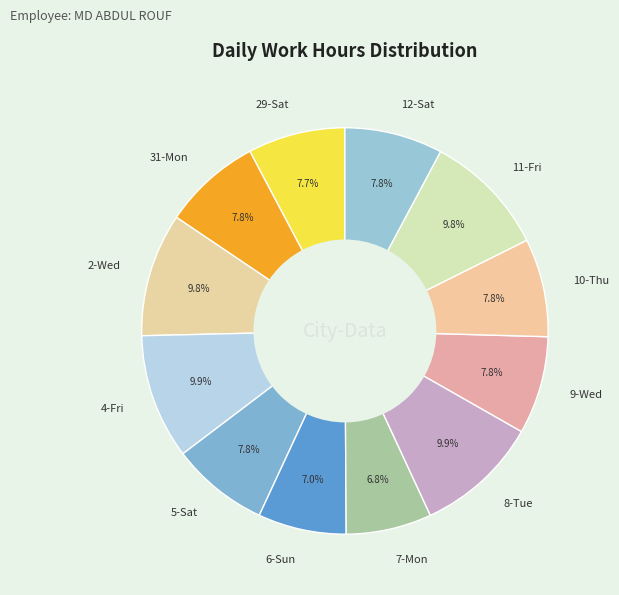

Which has a higher value, 12-Sat or 11-Fri?

11-Fri